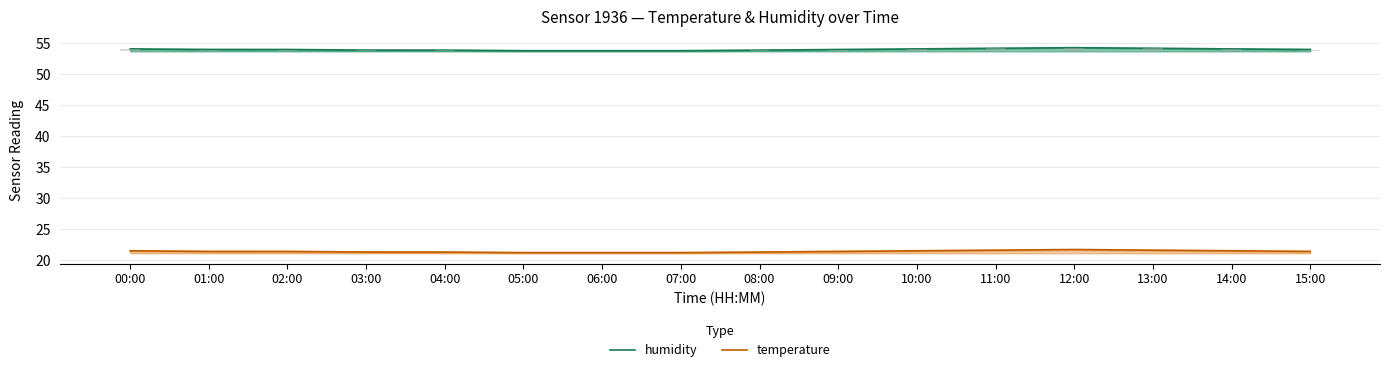

How many values in the humidity series exceed 54?

6